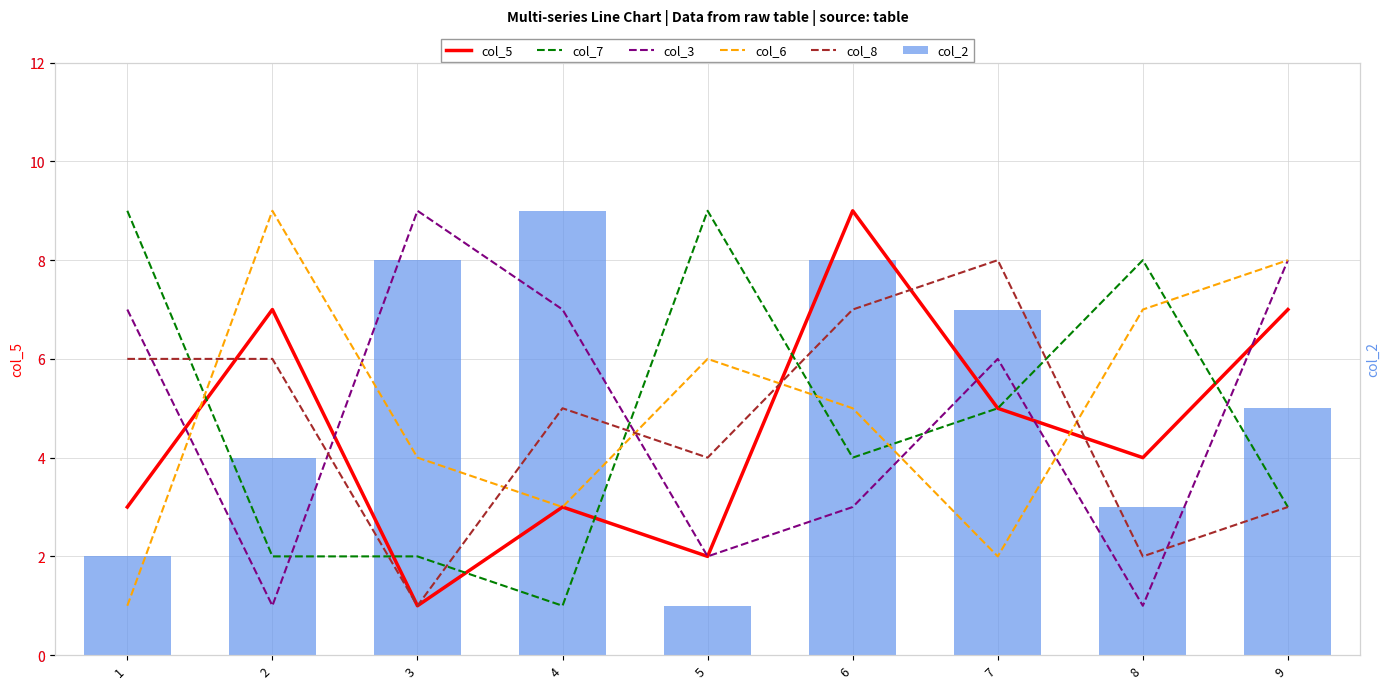

Which has a higher value, 6 or 8?

6